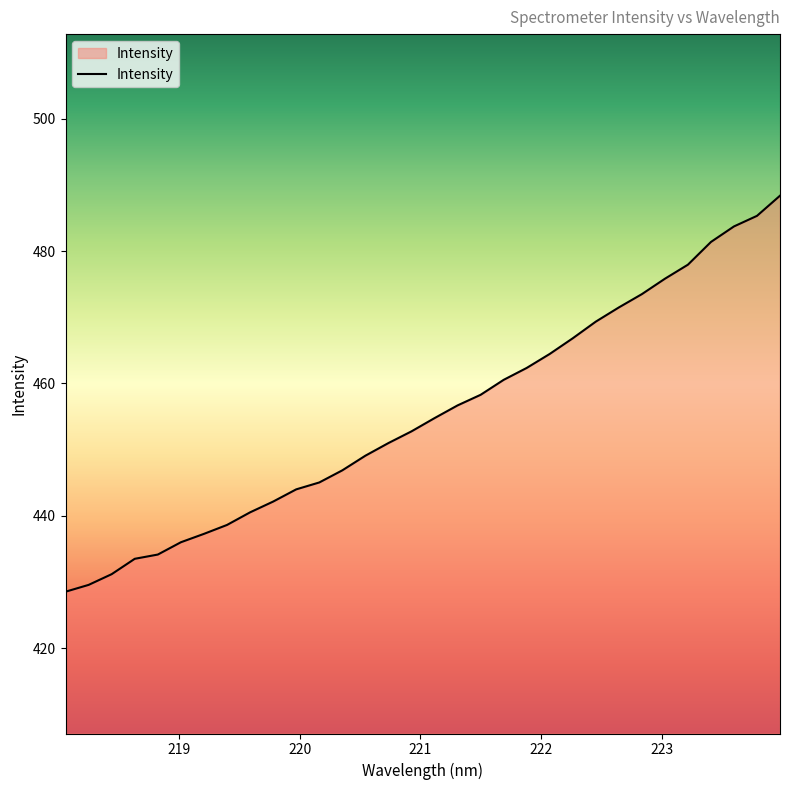

True or false: the data has more than 2 interior local peaks.

False